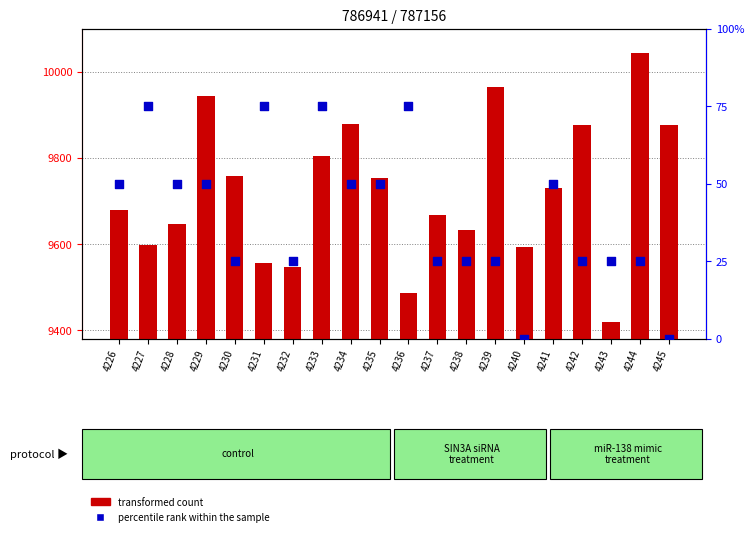

Which series has the largest total across all categories?

transformed count